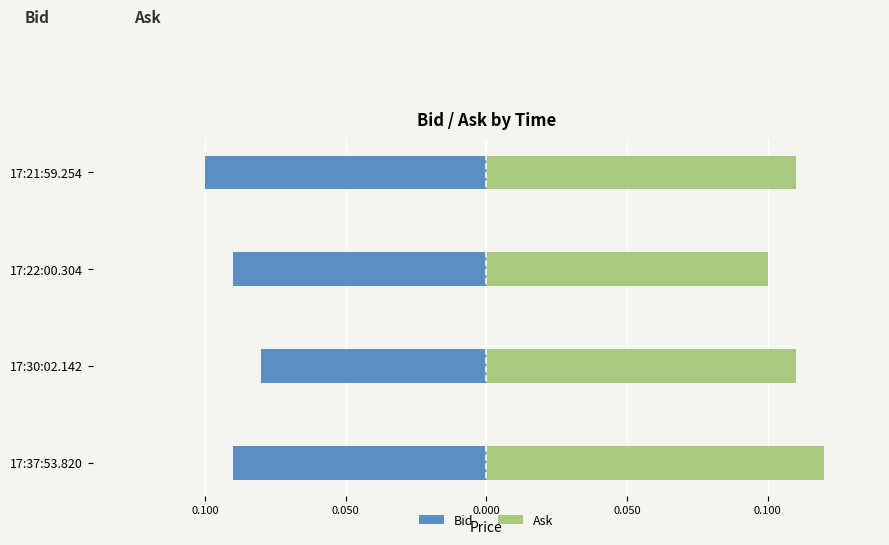

What is the sum of all Bid values?

-0.4